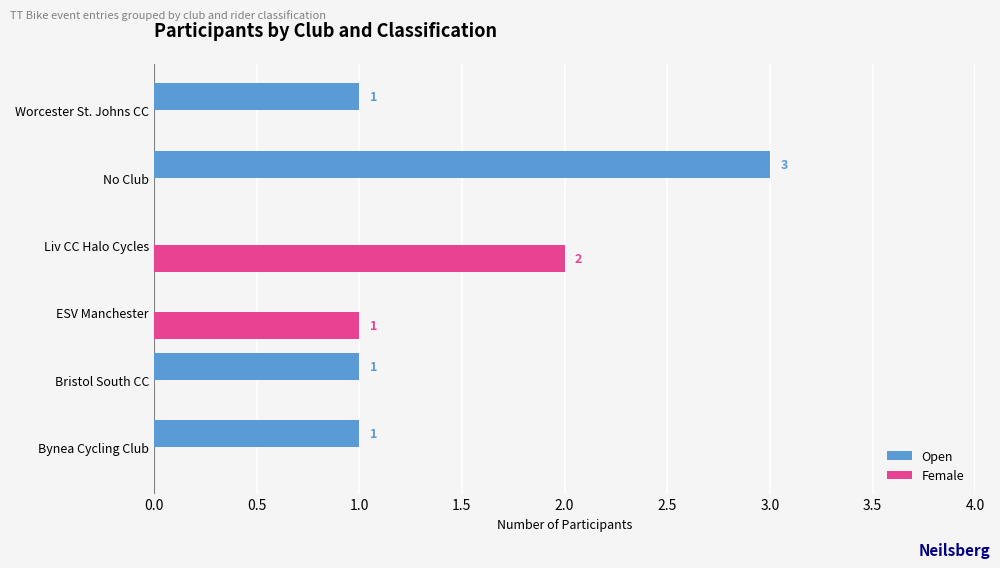

What is the sum of all Female values?

3